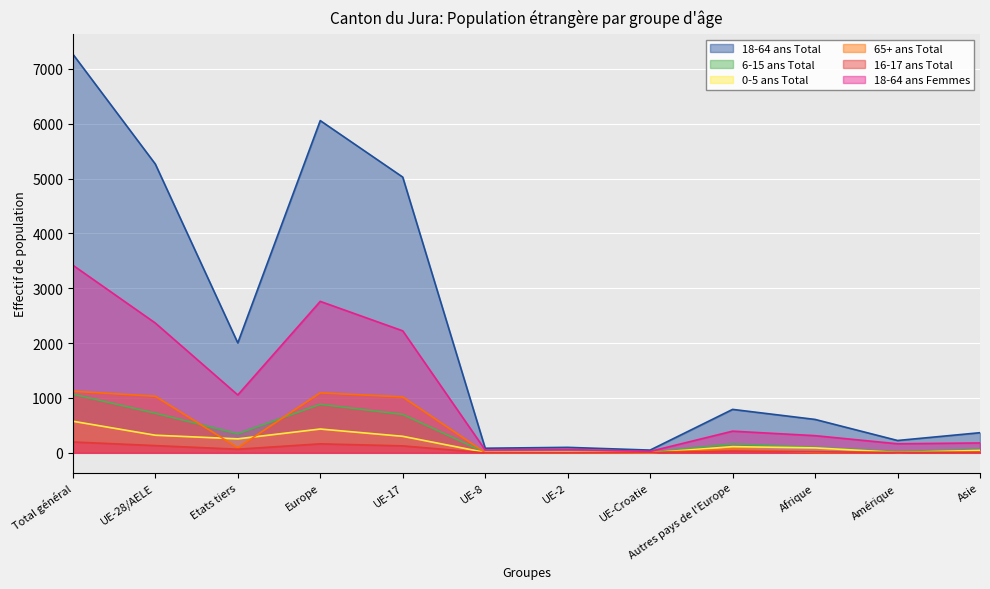

Where is the first local maximum for 65+ ans Total?

Europe